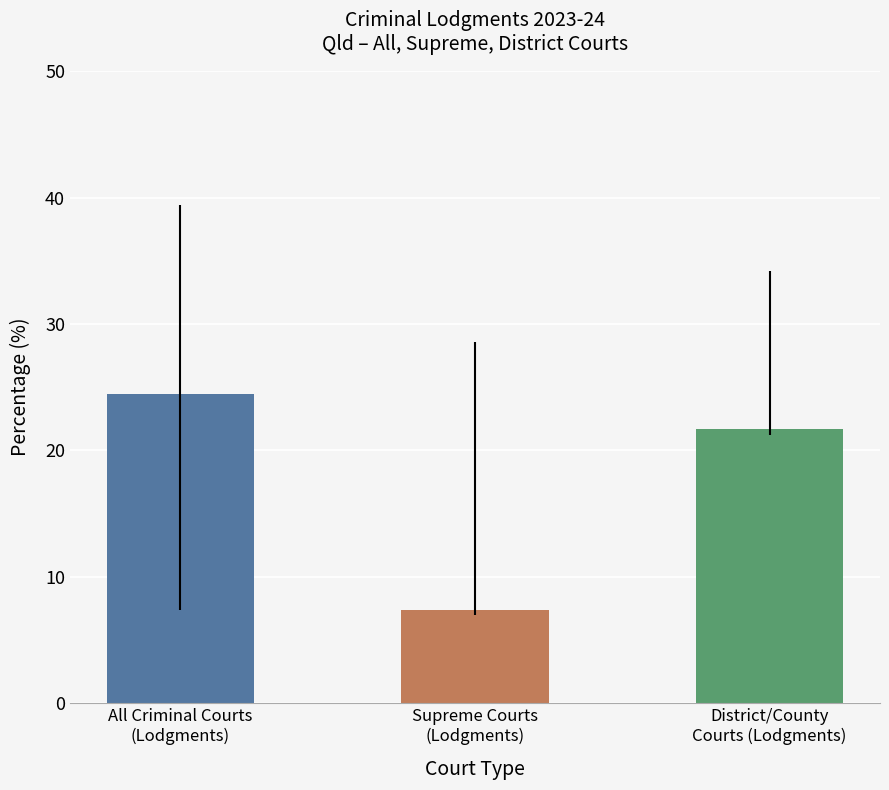

Are the bars grouped side by side (vs. stacked)?

Yes